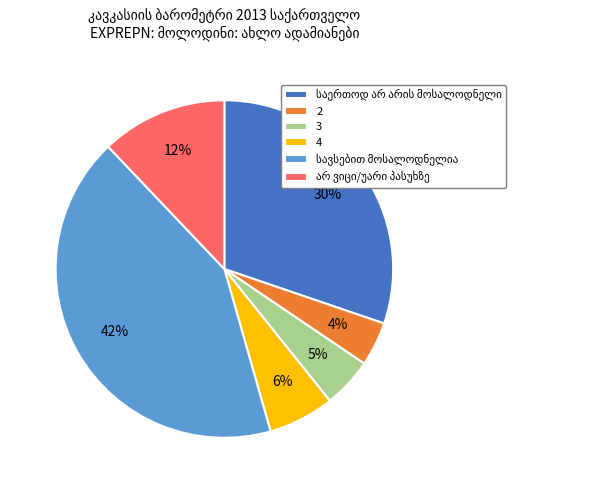

To the nearest percent, what is the difference between the 3 and 2 slice percentages?

1%